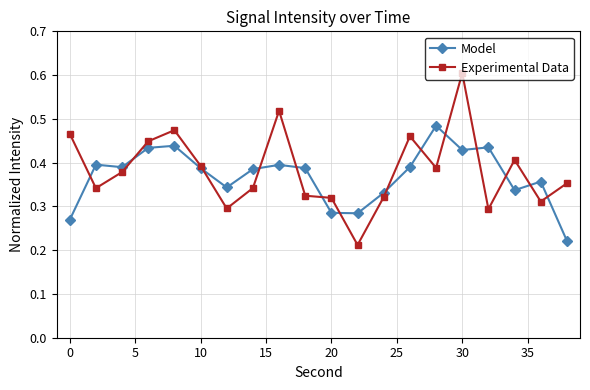

Count the Experimental Data values in the range 0 to 1.

20